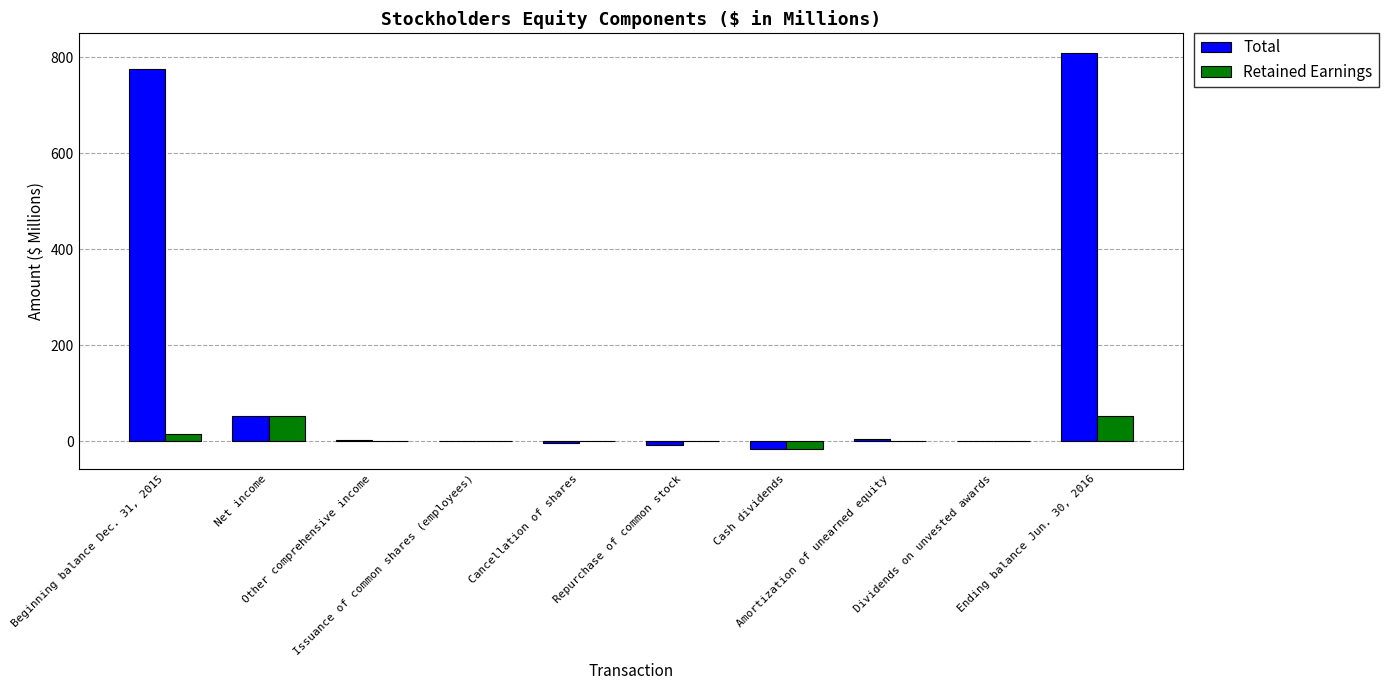

Where does the Retained Earnings series first go above 0?

Beginning balance Dec. 31, 2015